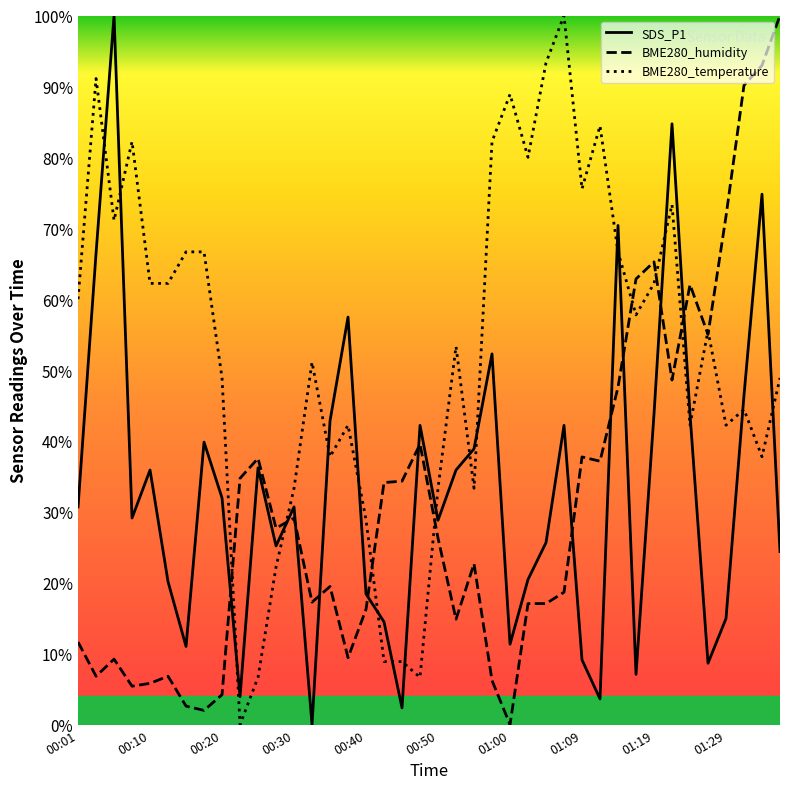

How many lines are shown in the chart?

3